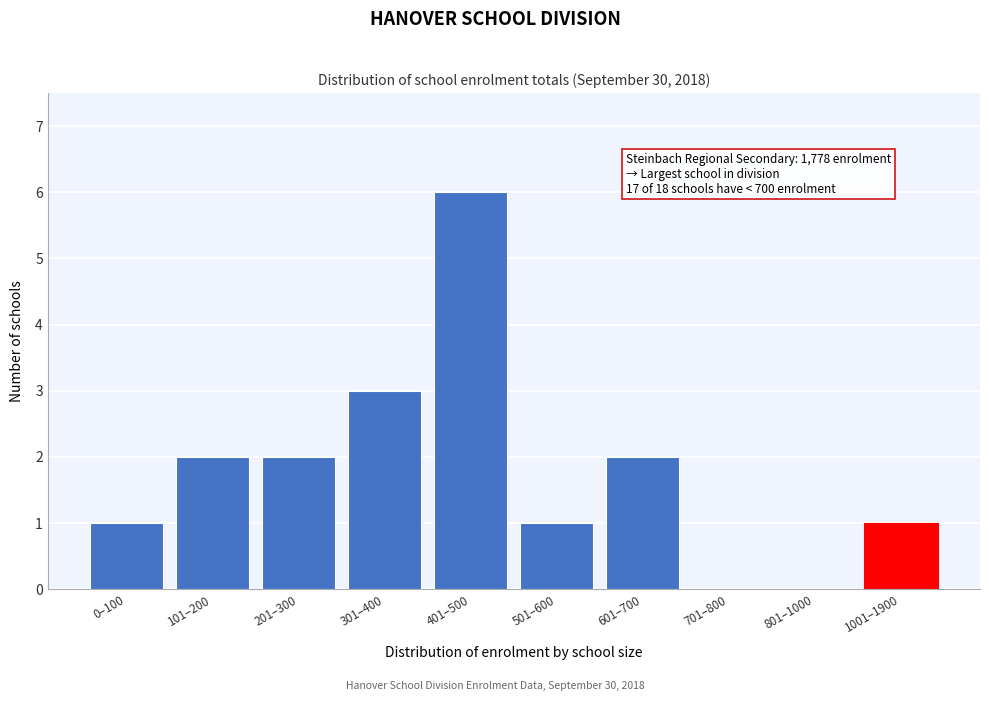

Reading right to left, transcribe all the data shown in this chart.

1001–1900=1	801–1000=0	701–800=0	601–700=2	501–600=1	401–500=6	301–400=3	201–300=2	101–200=2	0–100=1